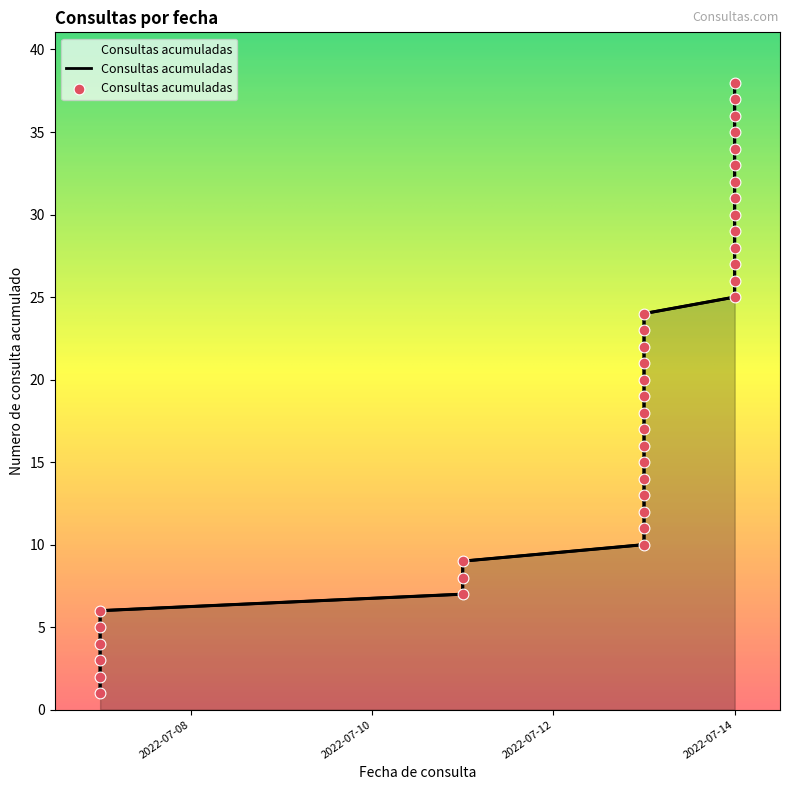

Which has a higher value, 2022-07-14 or 2022-07-13?

2022-07-14